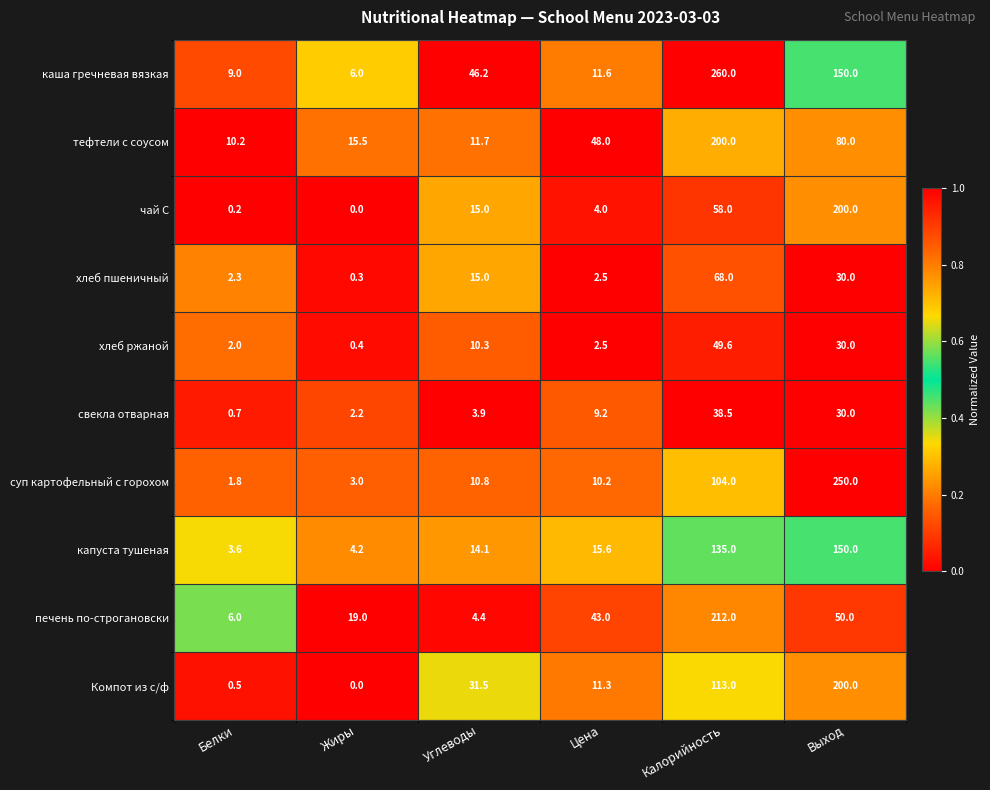

Is it true that свекла отварная equals 19.3 at Выход?

False